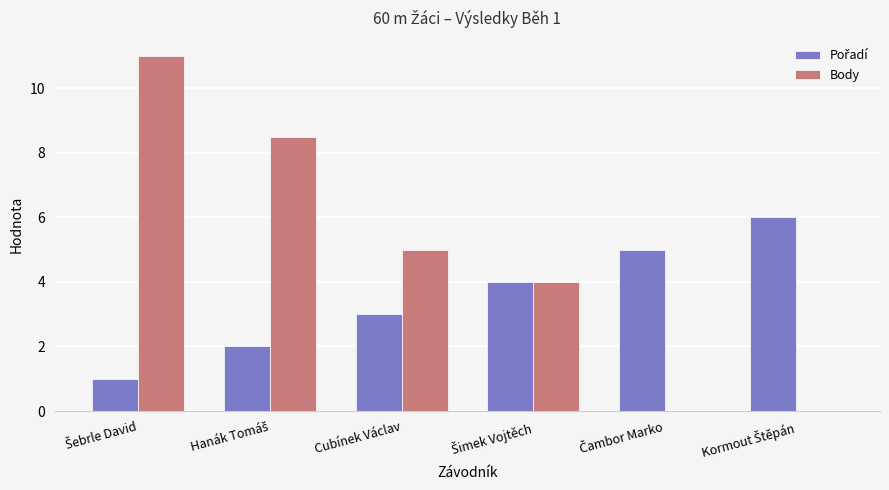

Which series has the largest total across all categories?

Body